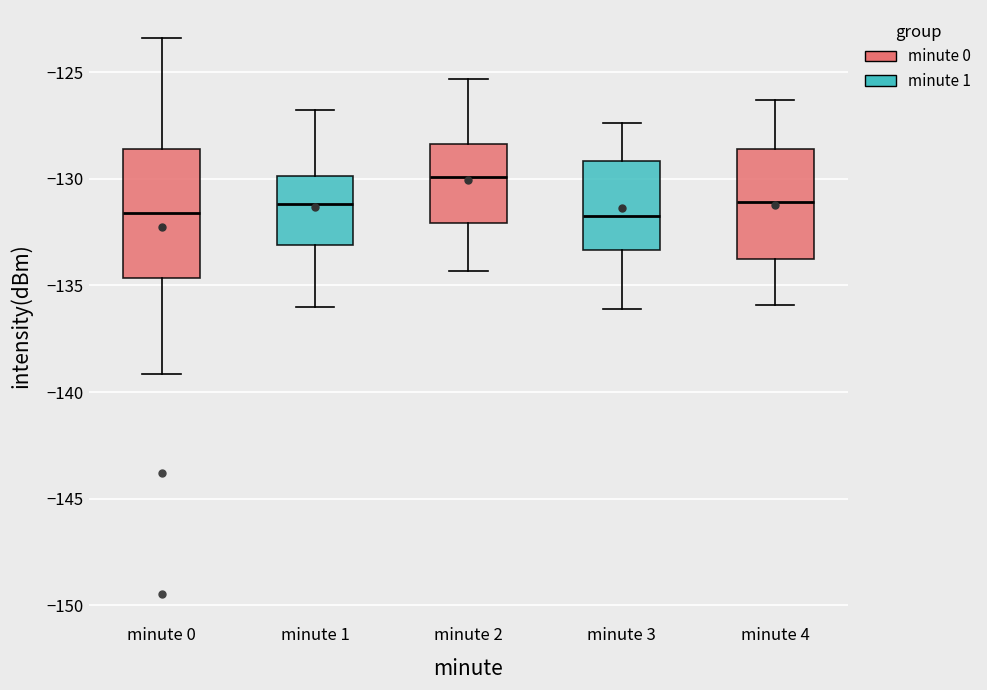

Comparing the boxes themselves (not the whiskers), which one is the tallest?

minute 0